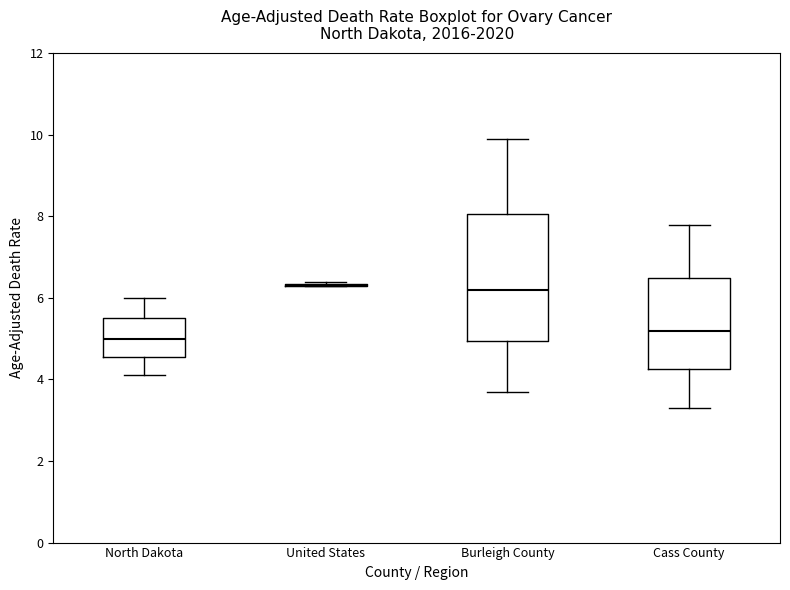

Where is the lower edge of the box for Cass County on the y-axis? The values are not printed on the chart, so give them approximately, as read against the axis.

4.2